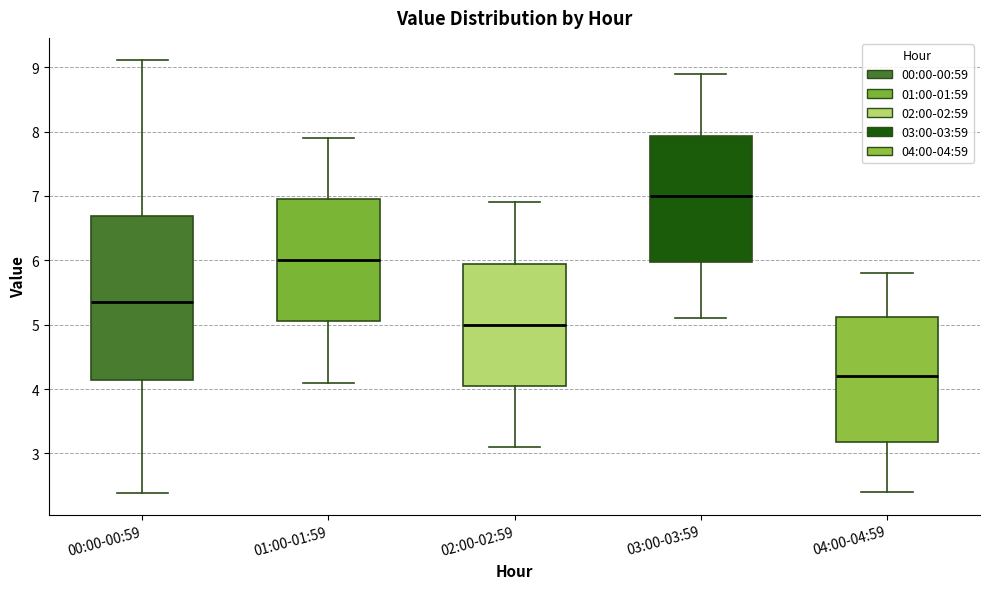

Which box is the tallest, from its lower edge to its upper edge?

00:00-00:59